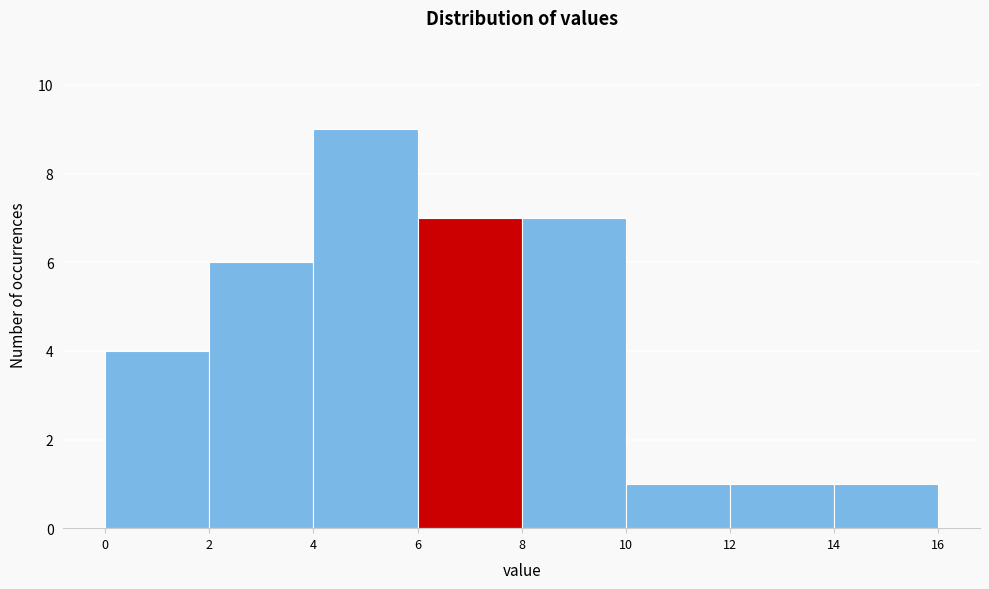

How tall is the bar that spans 2 to 4 on the x-axis? The values are not printed on the chart, so give them approximately, as read against the axis.

6